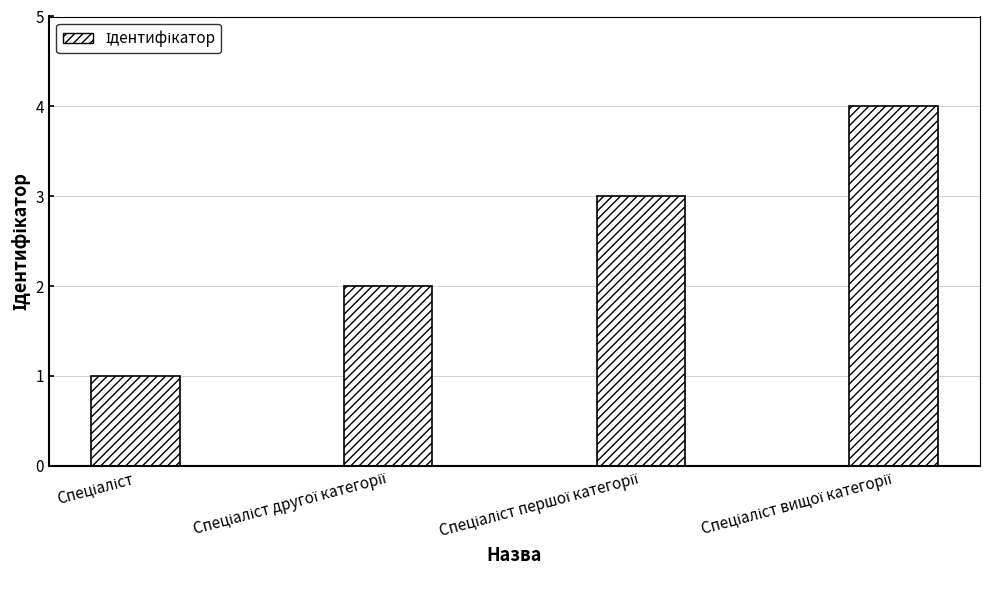

What is the smallest value displayed?

1